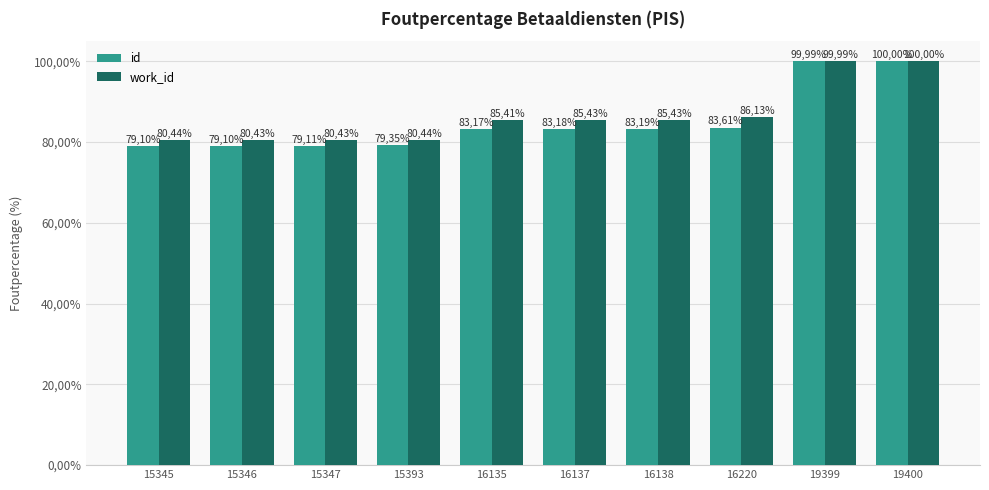

Reading left to right, what are all the values shown in this chart?

id: 0.8	0.8	0.8	0.8	0.8	0.8	0.8	0.8	1.0	1.0
work_id: 0.8	0.8	0.8	0.8	0.9	0.9	0.9	0.9	1.0	1.0